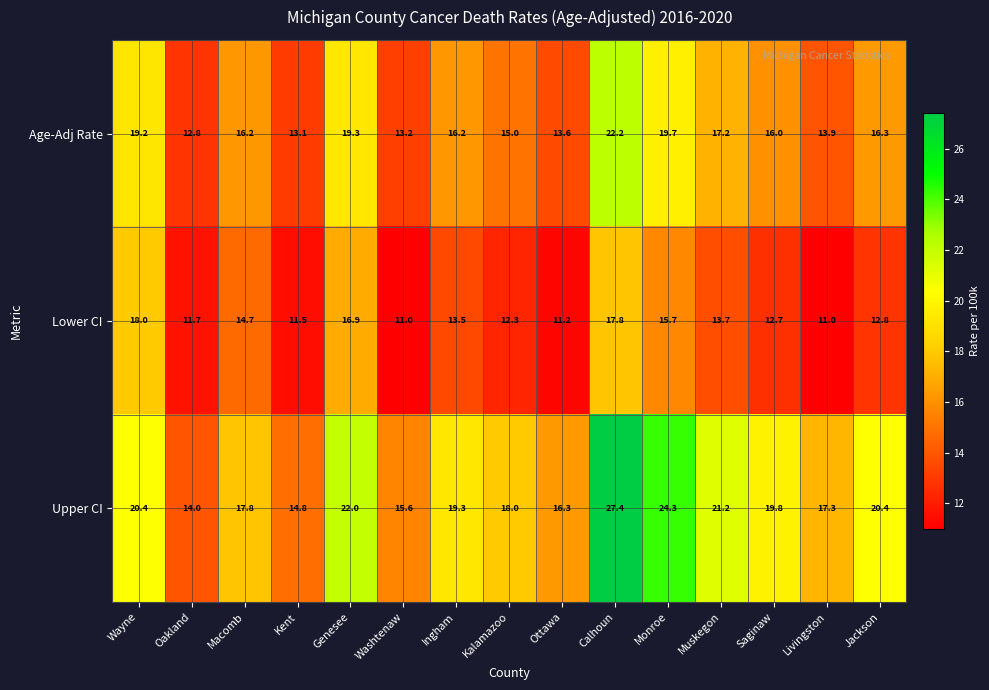

What is the difference between the maximum and second lowest values in the Upper CI series?

12.6